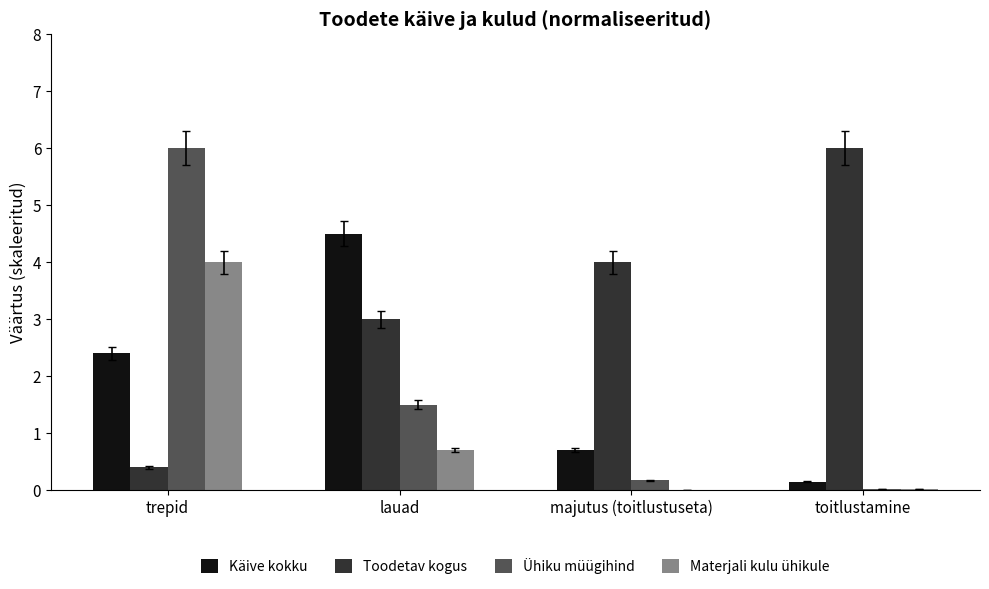

Is the value of Toodetav kogus at toitlustamine greater than the value of Käive kokku at toitlustamine?

Yes